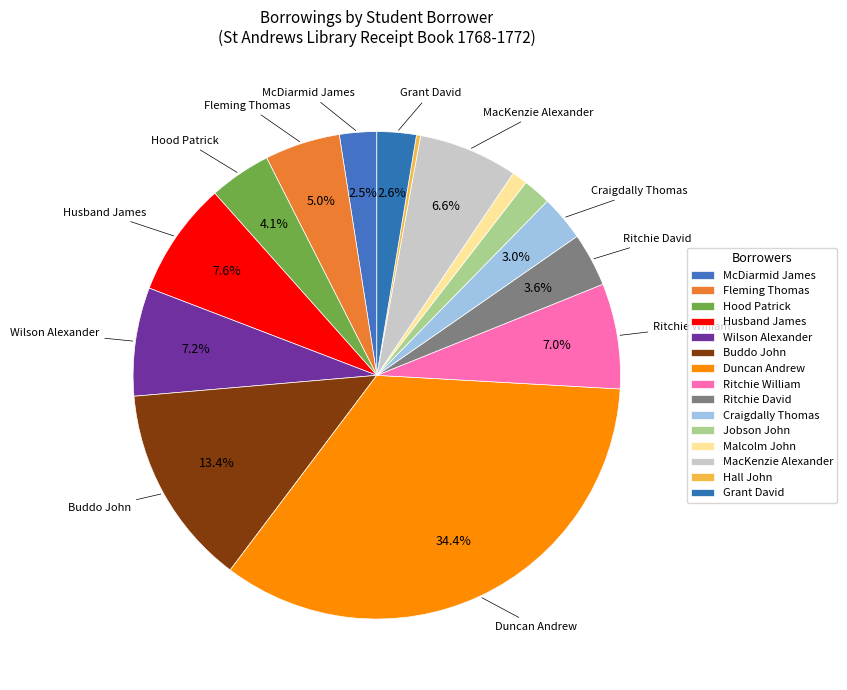

To the nearest percent, what percentage of the pie is Husband James?

8%